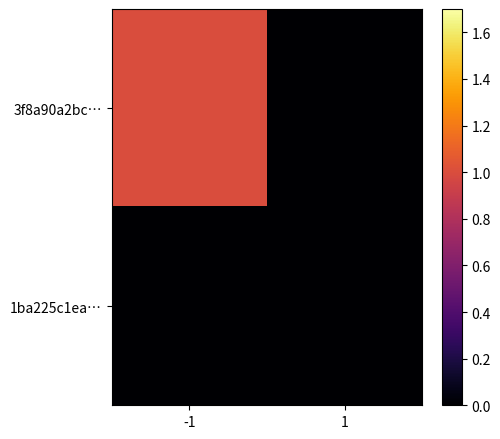

Reading left to right, list all the values displayed in this chart.

3f8a90a2bc…: -1=1	1=0
1ba225c1ea…: -1=0	1=0